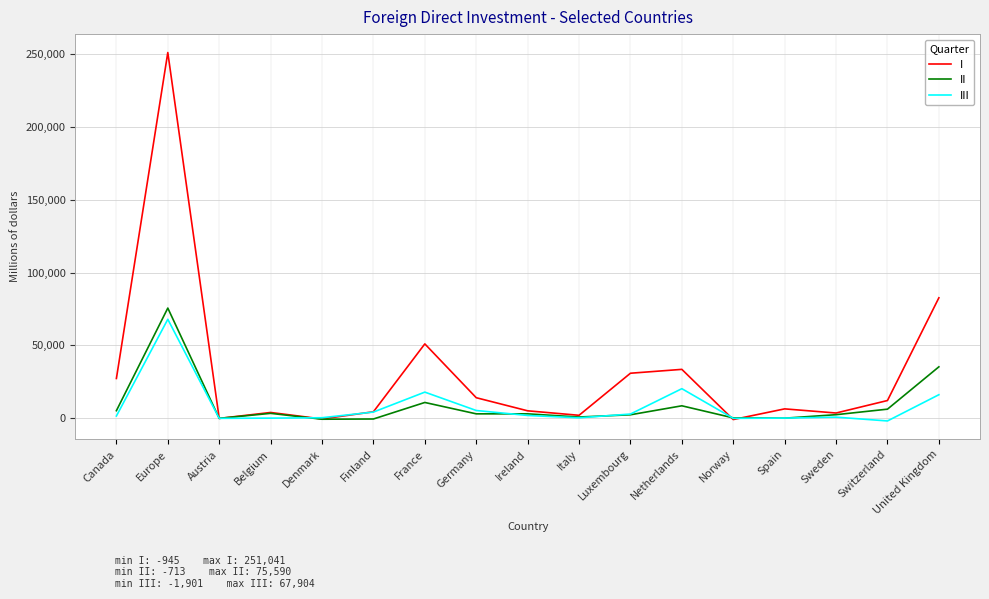

Is it true that III equals -97 at Austria?

True